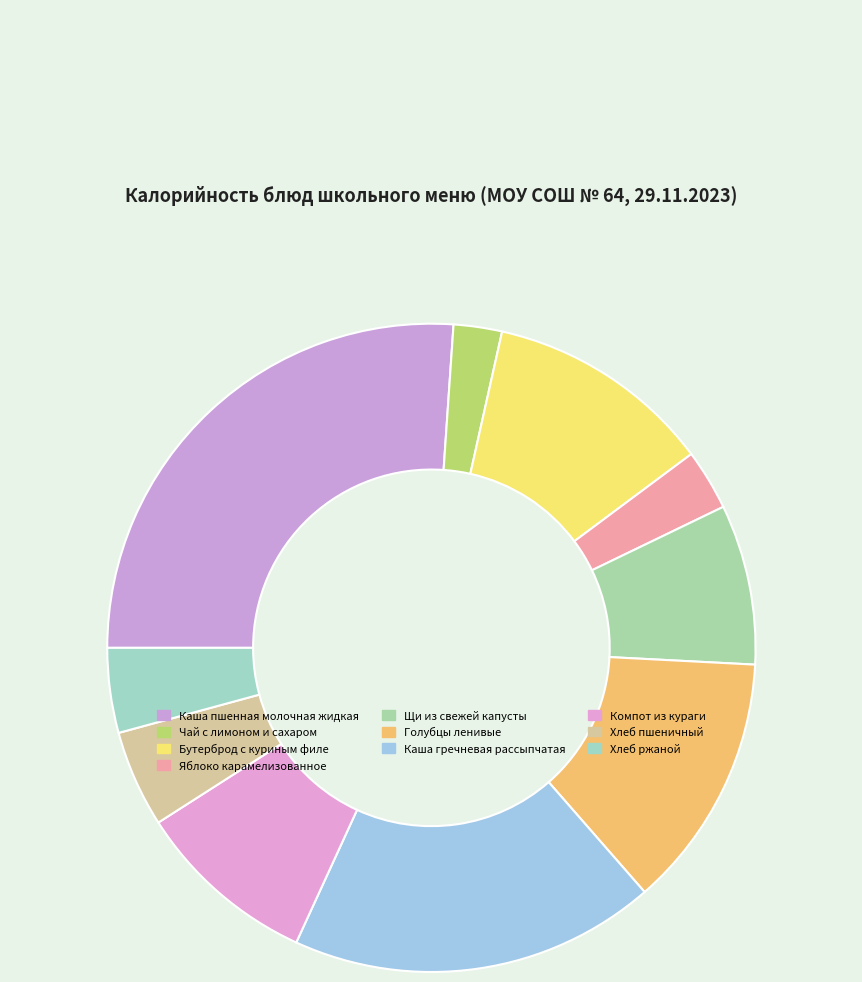

Which has a higher value, Хлеб пшеничный or Компот из кураги?

Компот из кураги